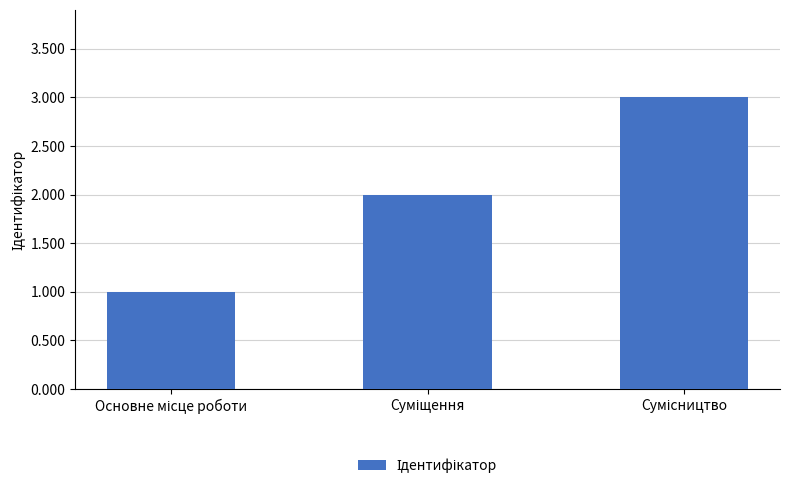

What is the maximum value shown in the chart?

3